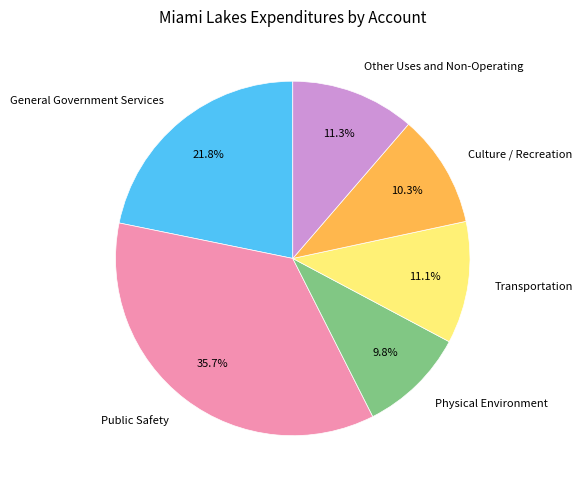

Count the number of slices in the pie.

6